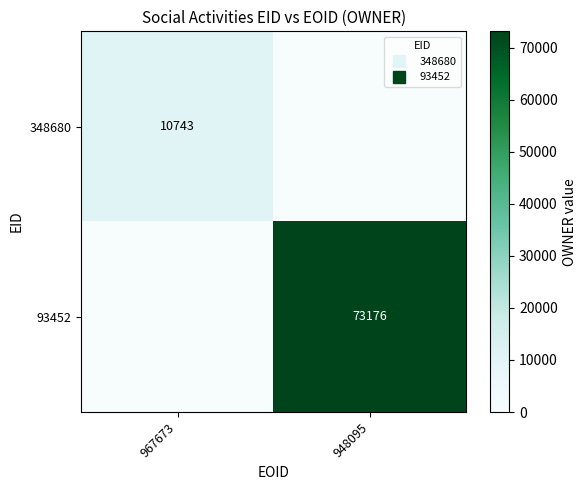

Between 967673 and 948095, which series saw the biggest shift?

93452